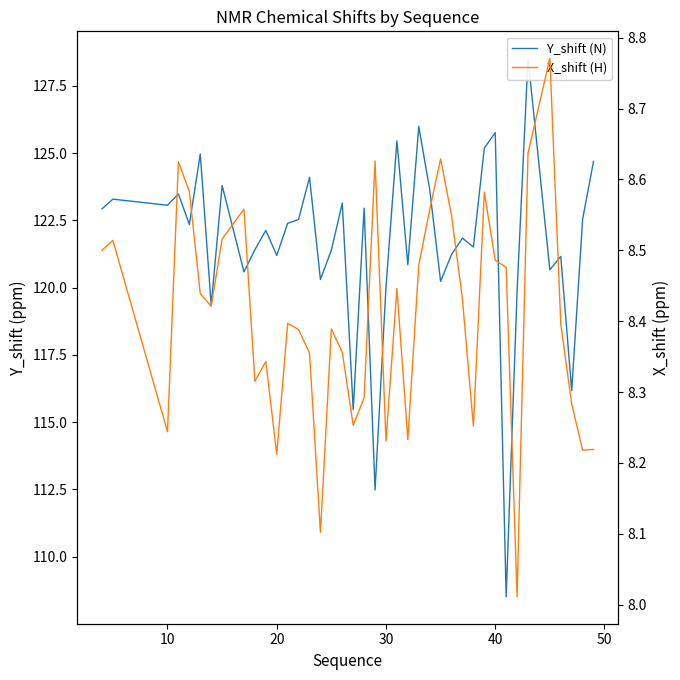

What is the sum of all X_shift (H) values?

336.3